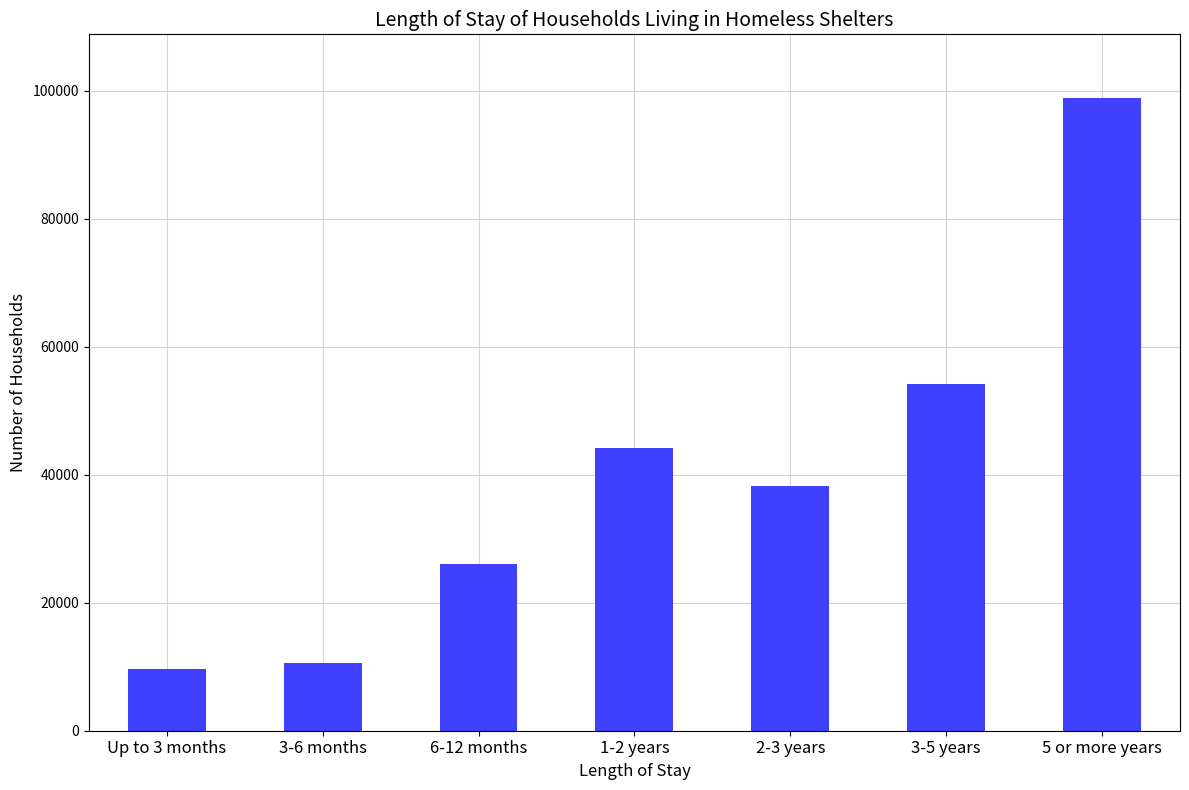

Is it true that the value at 3-6 months is 10588?

True